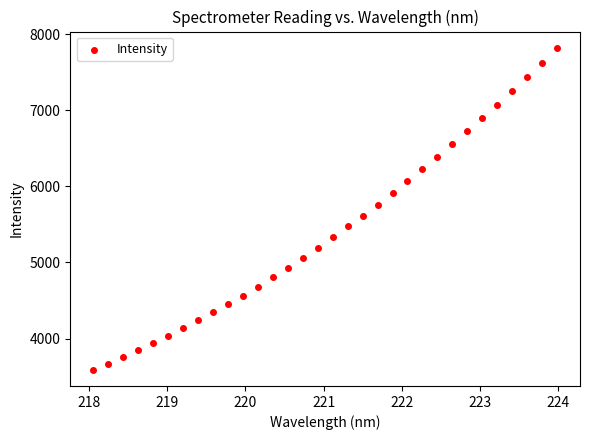

What is the range of X values (max minus min)?

5.9